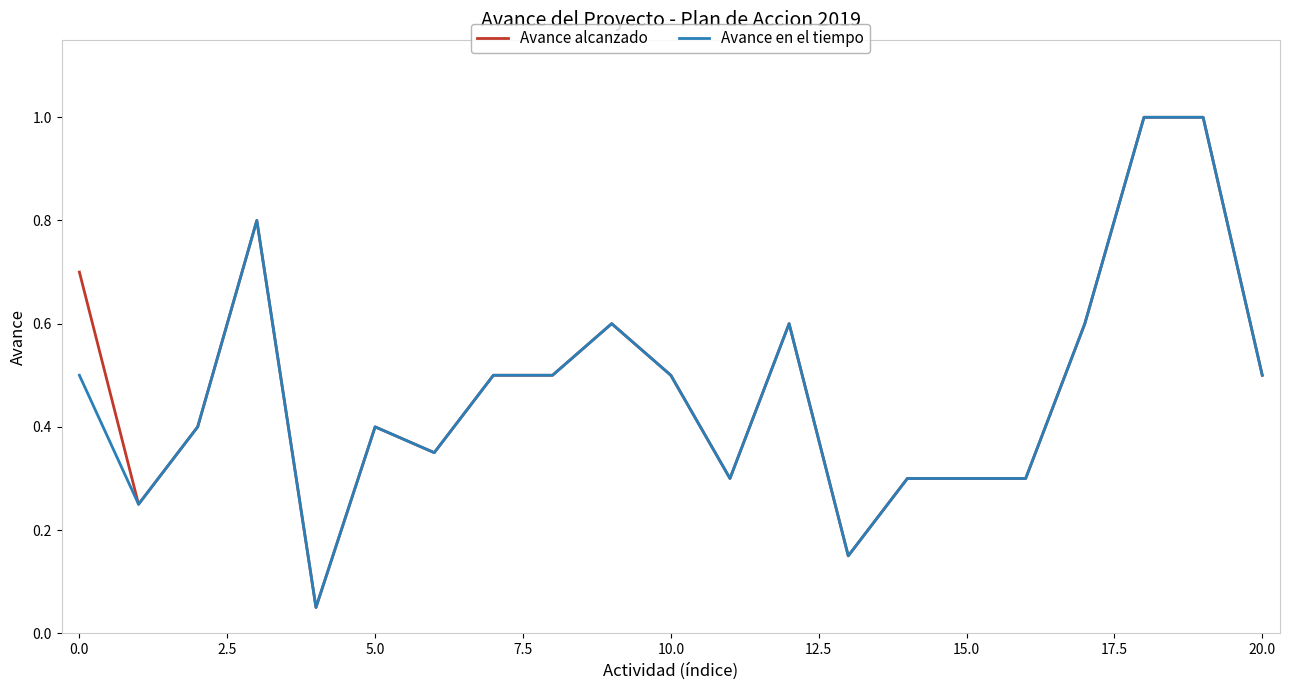

What is the highest value of the Avance en el tiempo series?

1.0